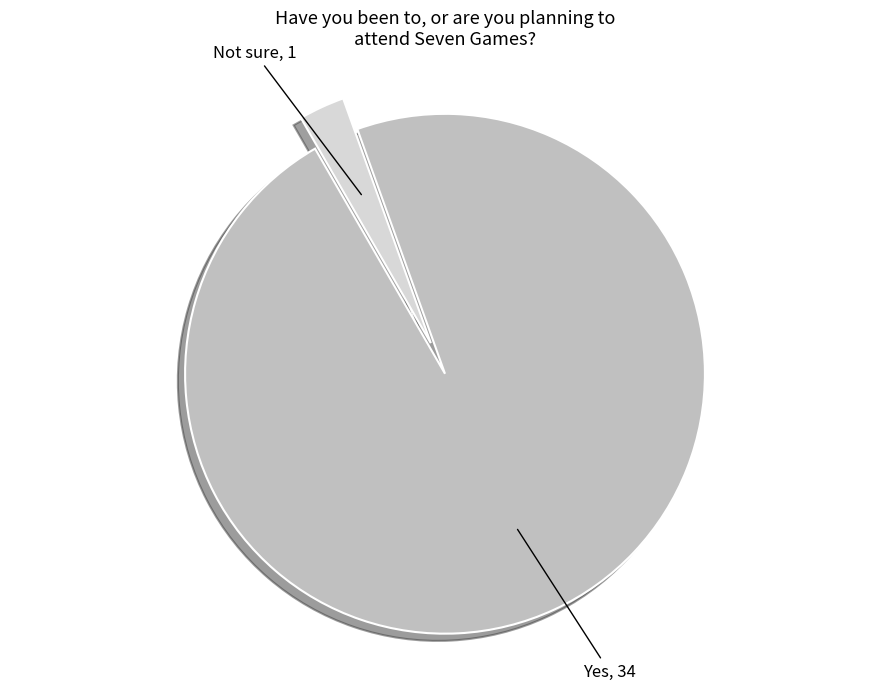

Which has a higher value, Yes or Not sure?

Yes